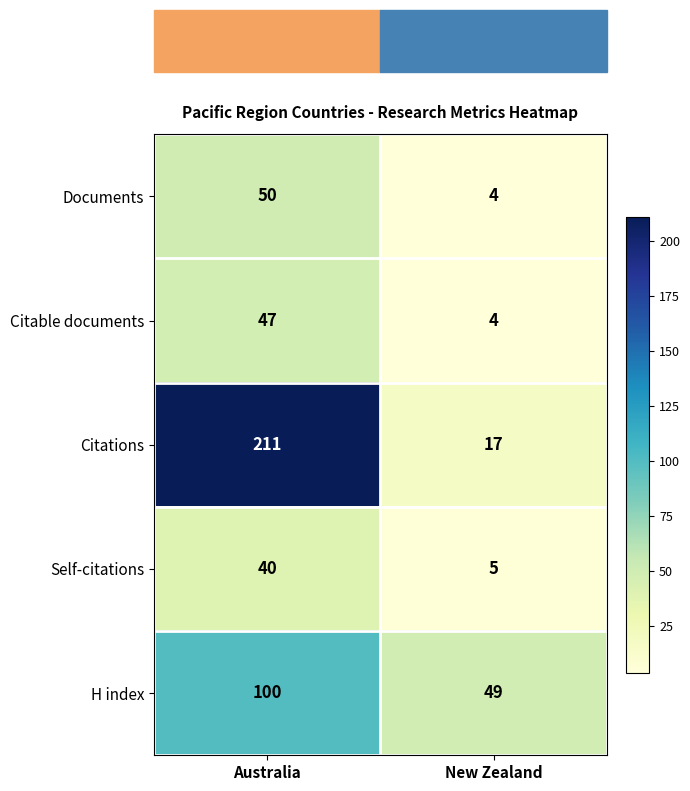

What is the minimum value shown in the chart?

4